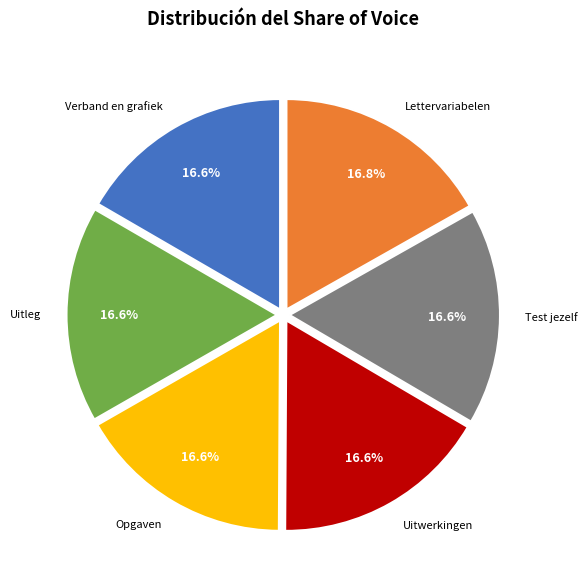

Does any single category account for the majority?

No